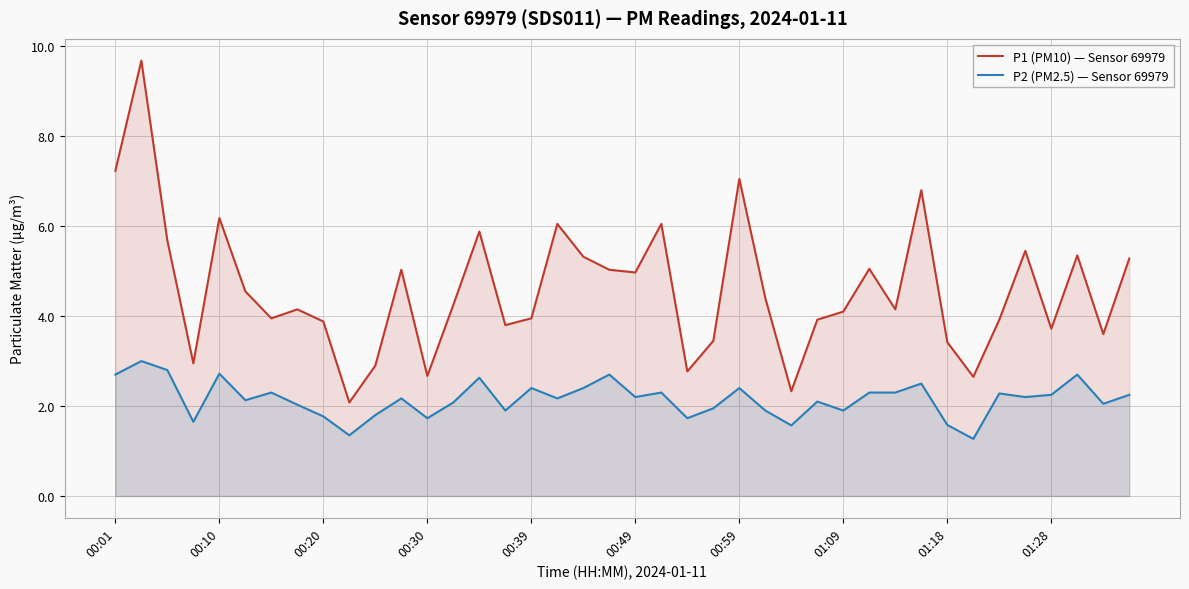

What is the greatest value displayed?

9.7